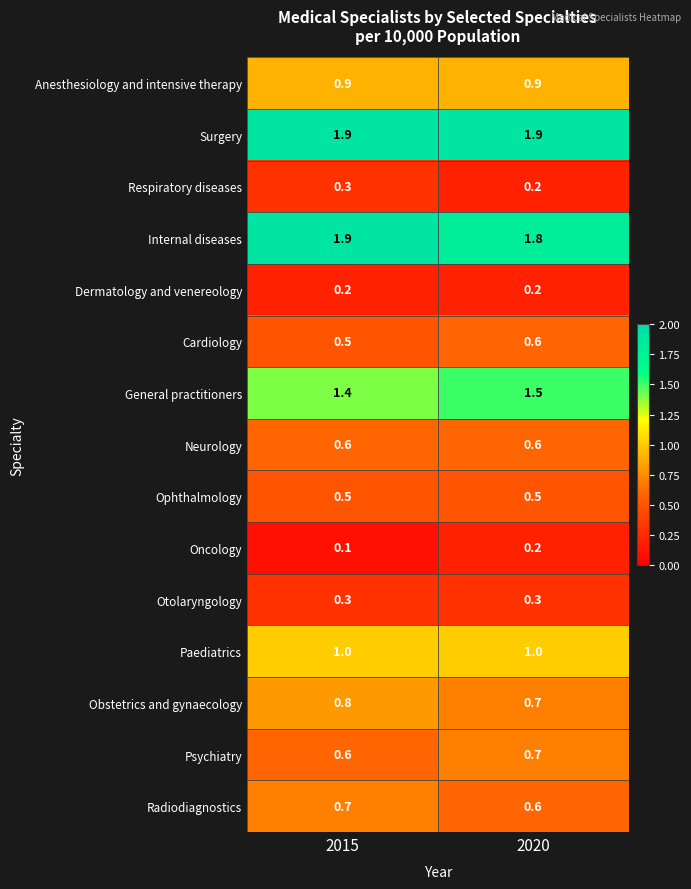

What is the sum of the Otolaryngology values at 2020 and 2015?

0.6